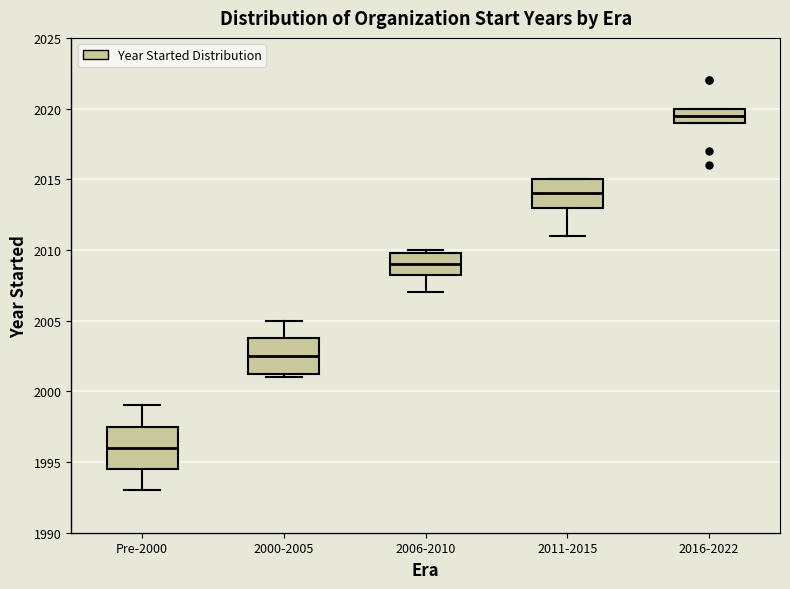

Which box's median line is the lowest?

Pre-2000